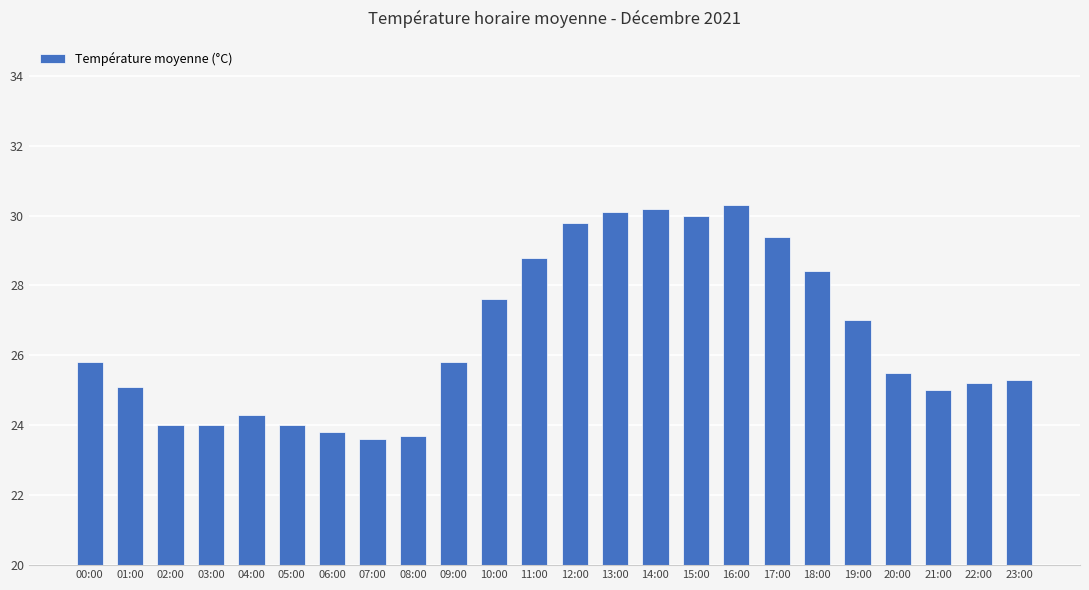

Does the chart contain stacked bars?

No